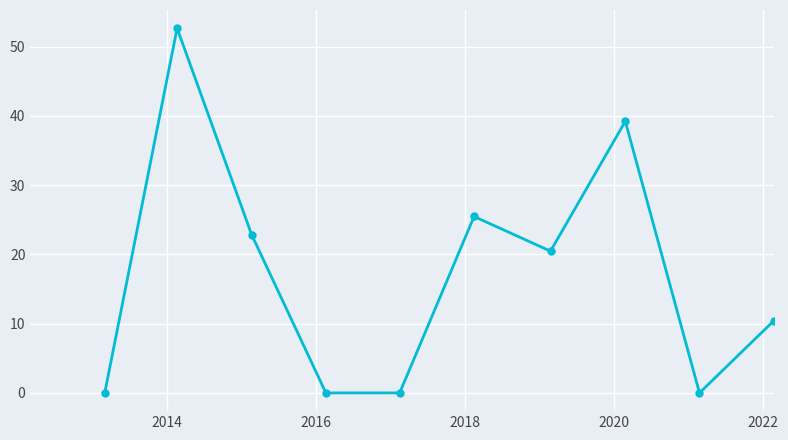

What is the greatest value displayed?

52.7